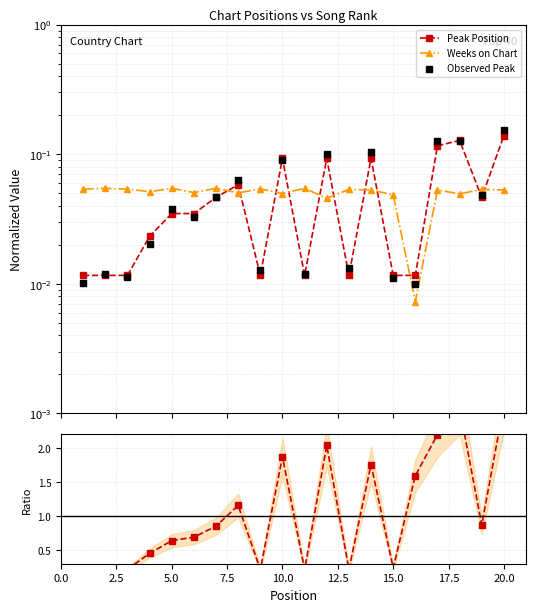

Is the value of Observed Peak at 14 greater than the value of Peak / Weeks ratio at 18?

No